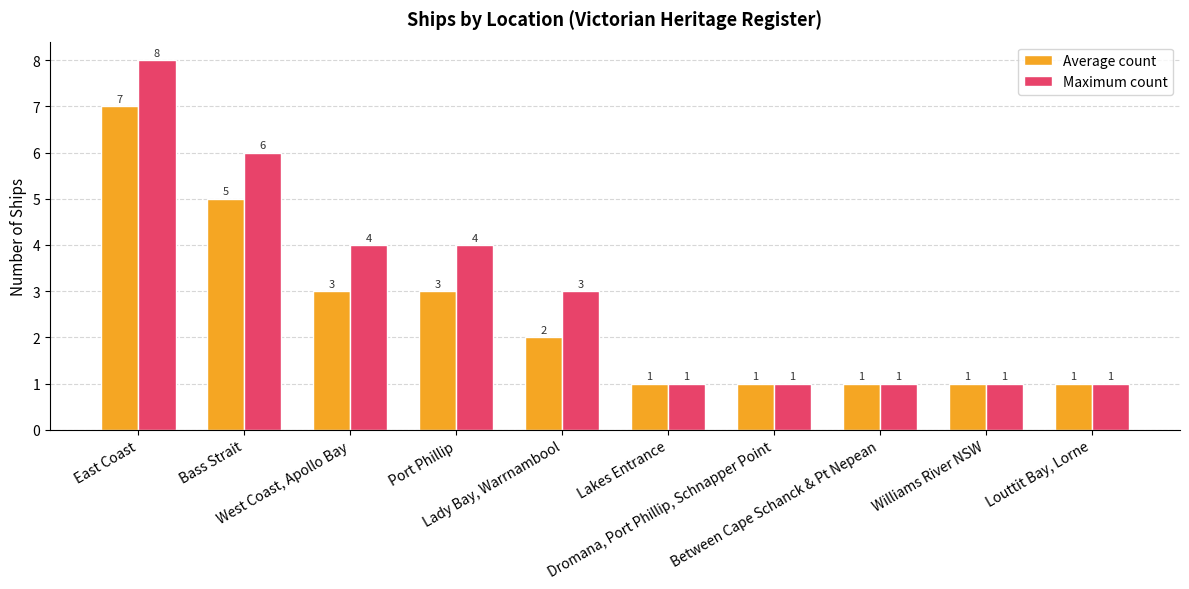

How many bars are there in each group?

2